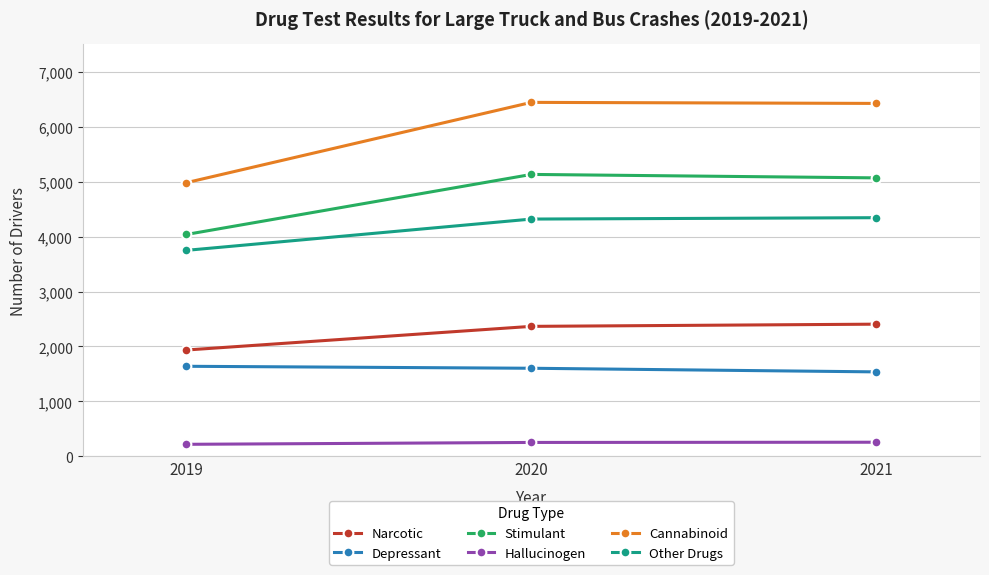

What is the difference between the Cannabinoid values at 2019 and 2021?

1444